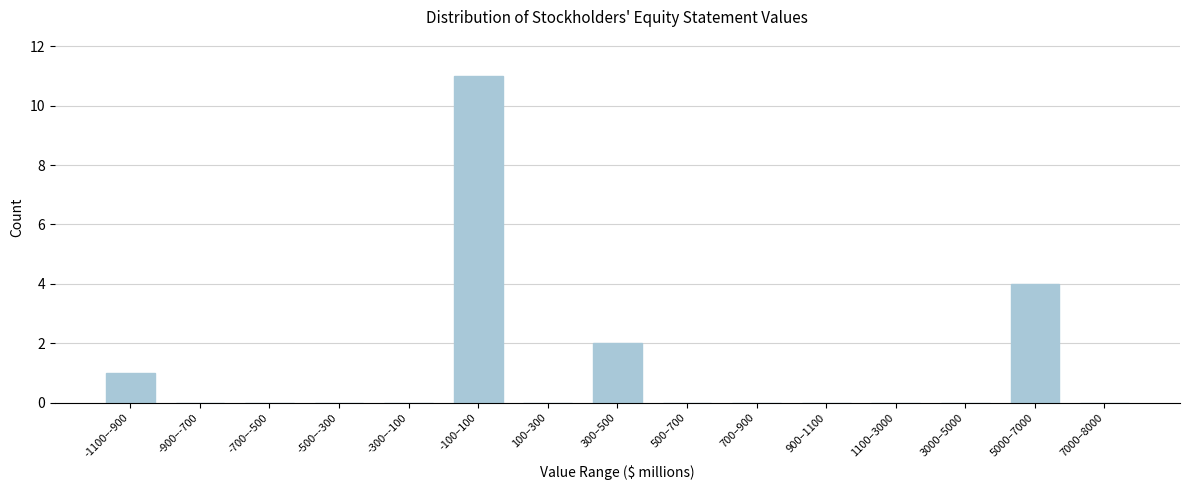

Reading left to right, extract all data points from this chart.

-1100–-900=1	-900–-700=0	-700–-500=0	-500–-300=0	-300–-100=0	-100–100=11	100–300=0	300–500=2	500–700=0	700–900=0	900–1100=0	1100–3000=0	3000–5000=0	5000–7000=4	7000–8000=0